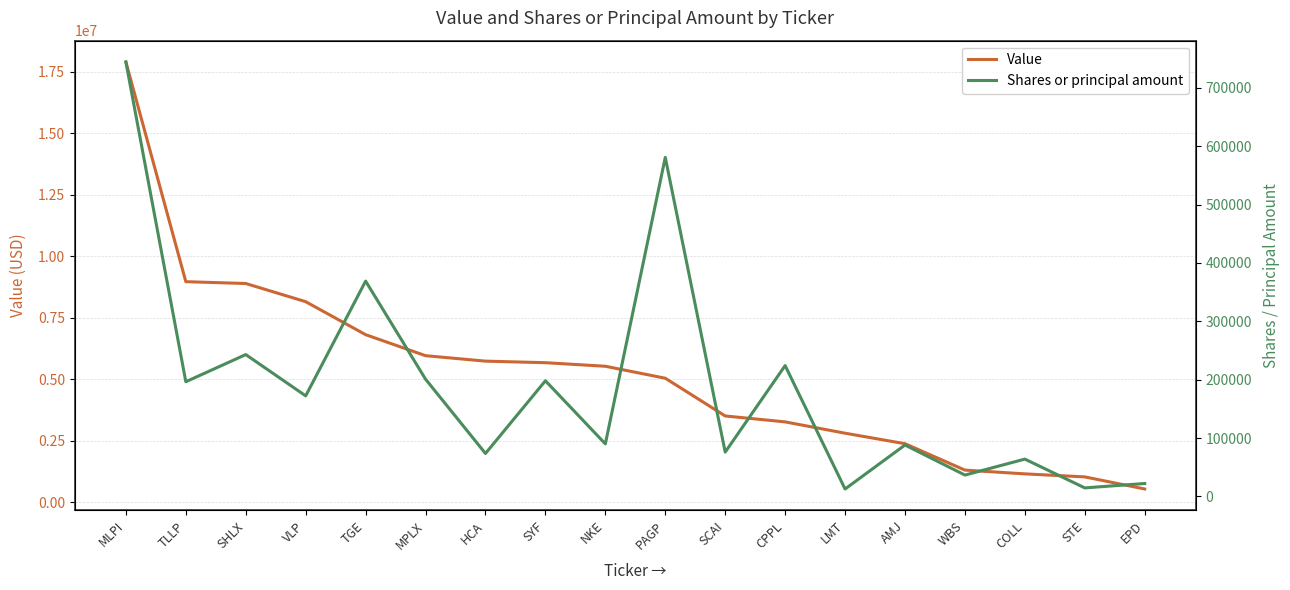

True or false: Shares or principal amount and Value cross at least once.

False